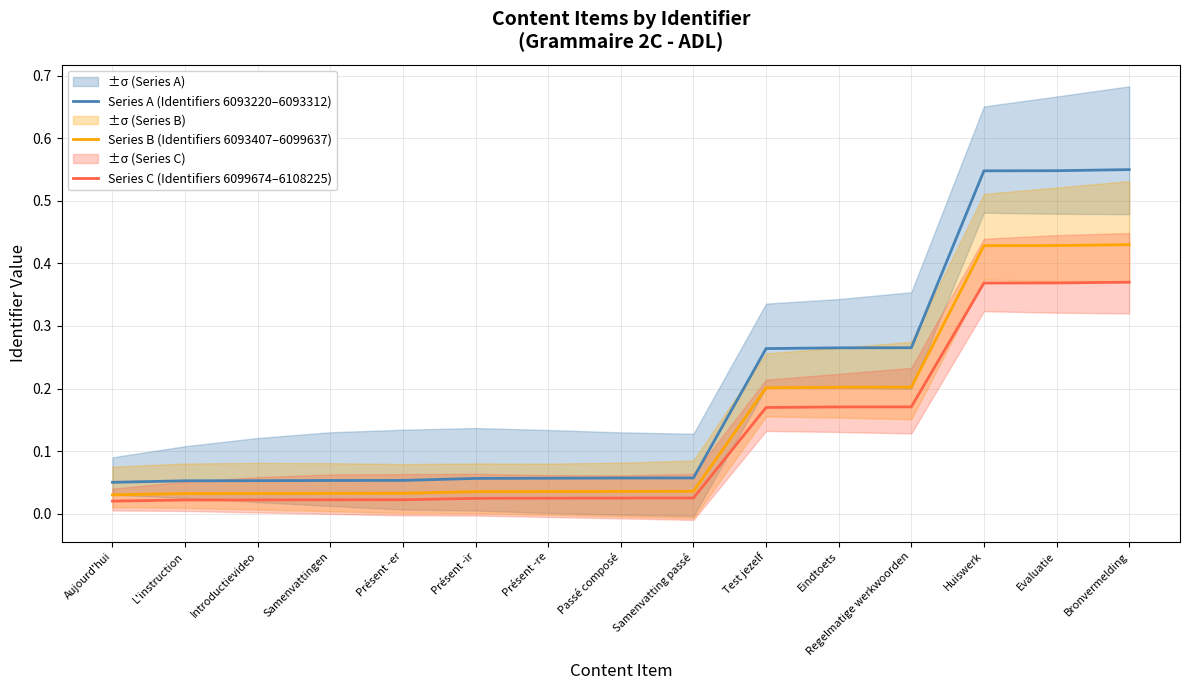

Is the value of Series A (Identifiers 6093220–6093312) at Présent -ir greater than the value of Series B (Identifiers 6093407–6099637) at Passé composé?

Yes